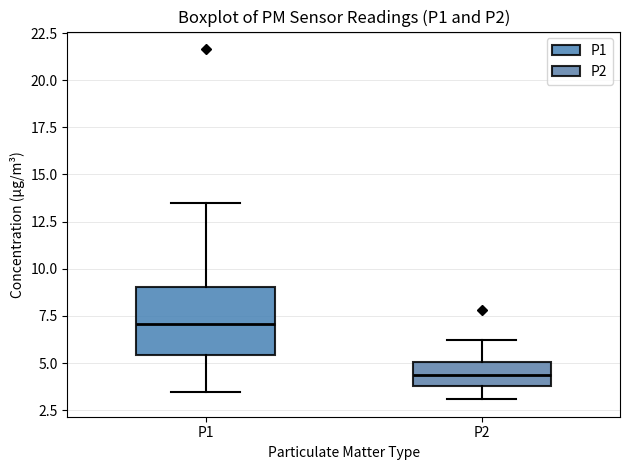

Which box has the highest median line?

P1